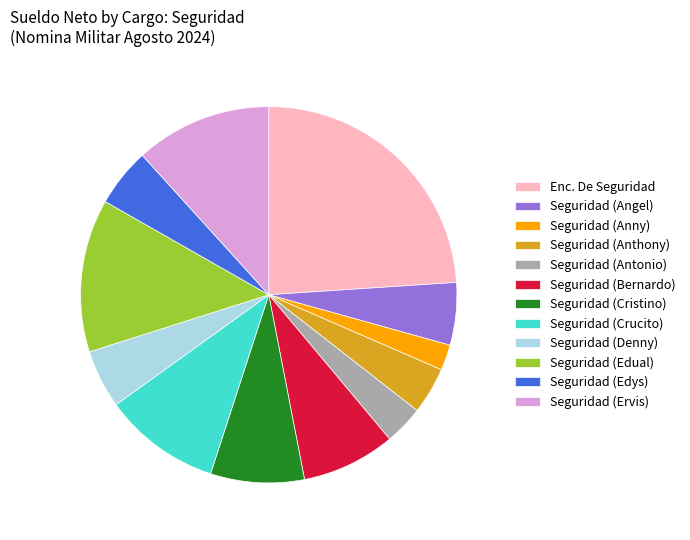

Combined, do Seguridad (Antonio) and Seguridad (Anny) account for over 50%?

No